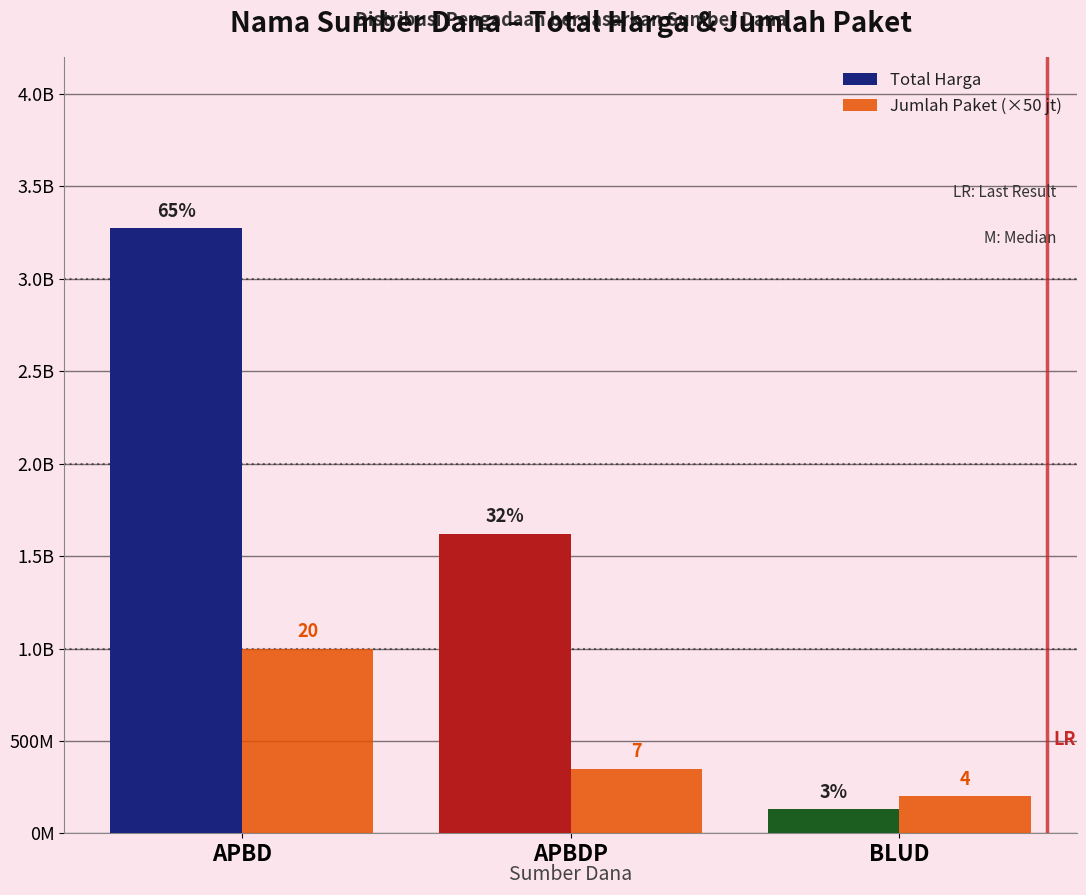

At APBDP, list the series in order from largest to smallest.

Total Harga, Jumlah Paket (×50 jt)